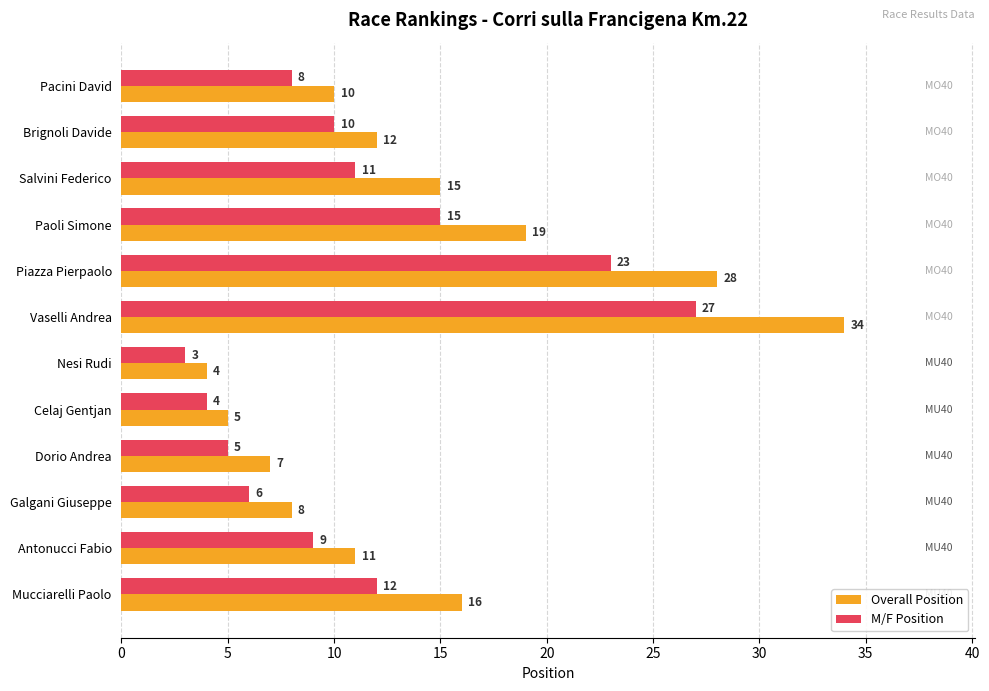

The value of Overall Position at Antonucci Fabio is 17. True or false?

False